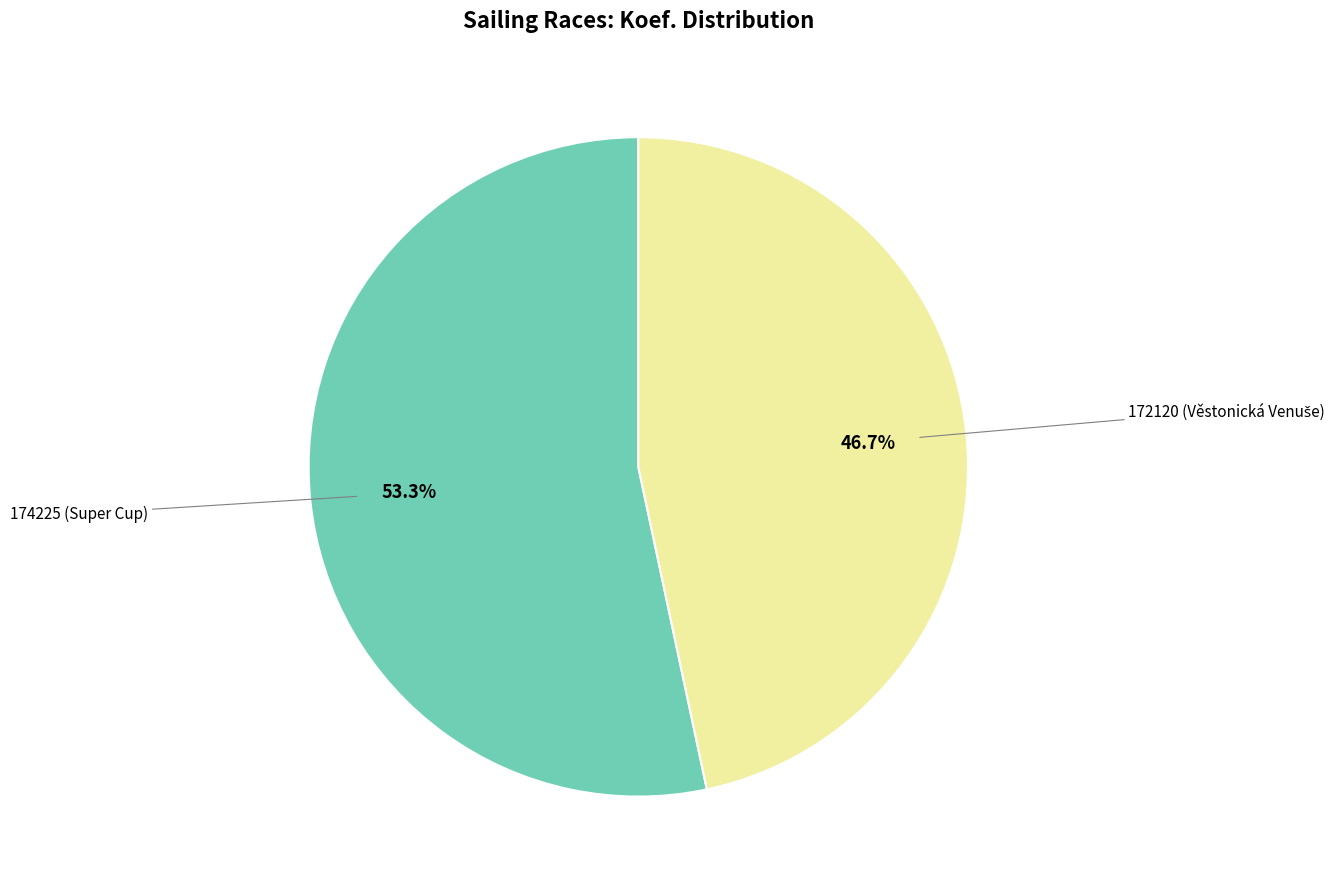

Is there any slice that represents more than half of the pie?

Yes